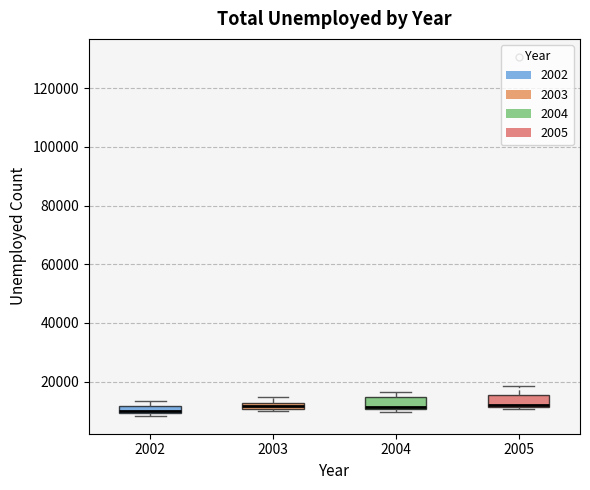

Where is the lower edge of the box at x = 2002 on the y-axis? The values are not printed on the chart, so give them approximately, as read against the axis.

10000